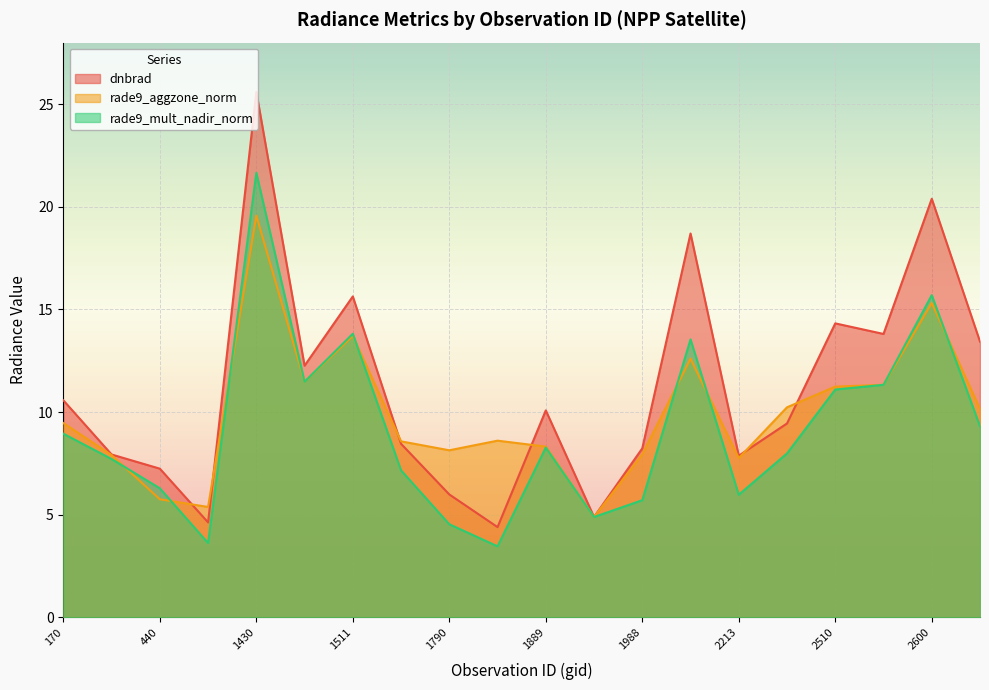

True or false: dnbrad has a value of 3.2 at 2546.

False